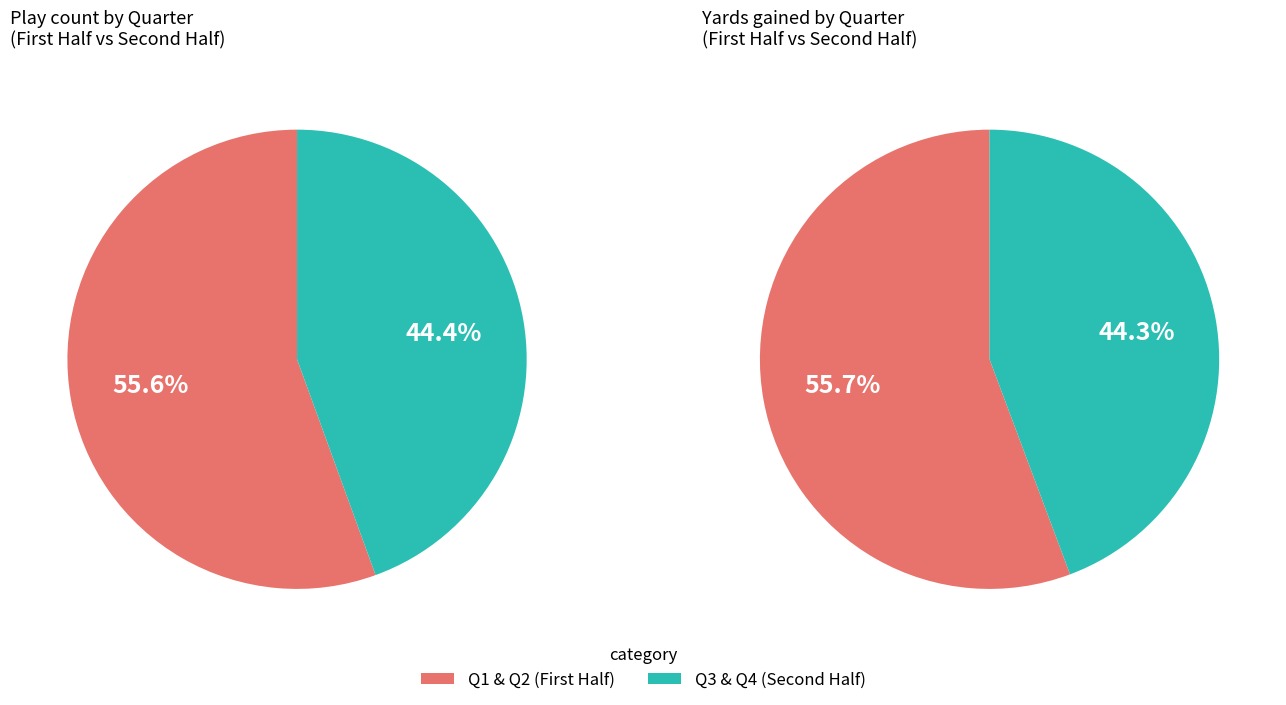

Do Q1 and Q3 together represent more than half of the pie?

No